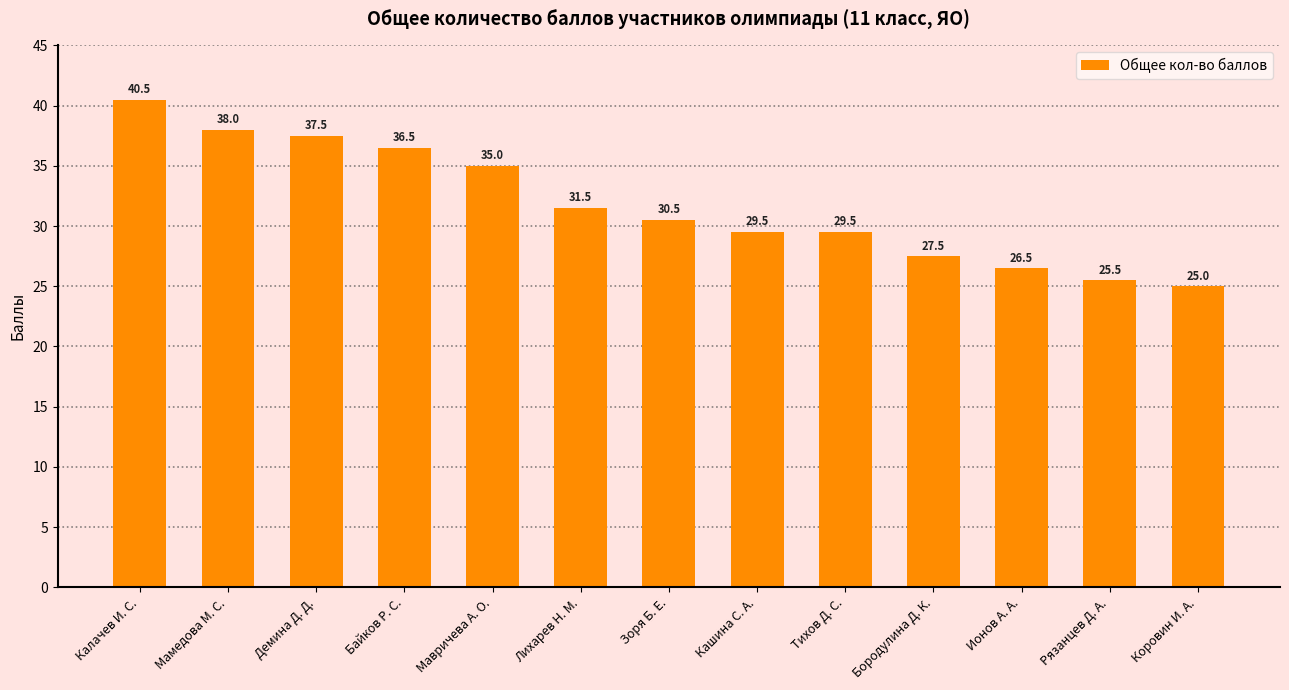

What is the average value?

31.8